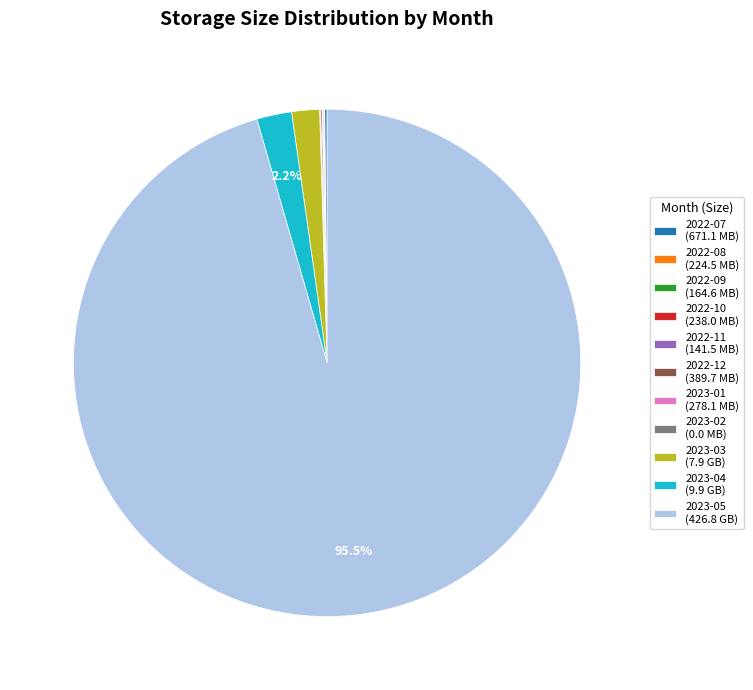

Does 2023-05 (426.8 GB) account for over 50% of the chart?

Yes